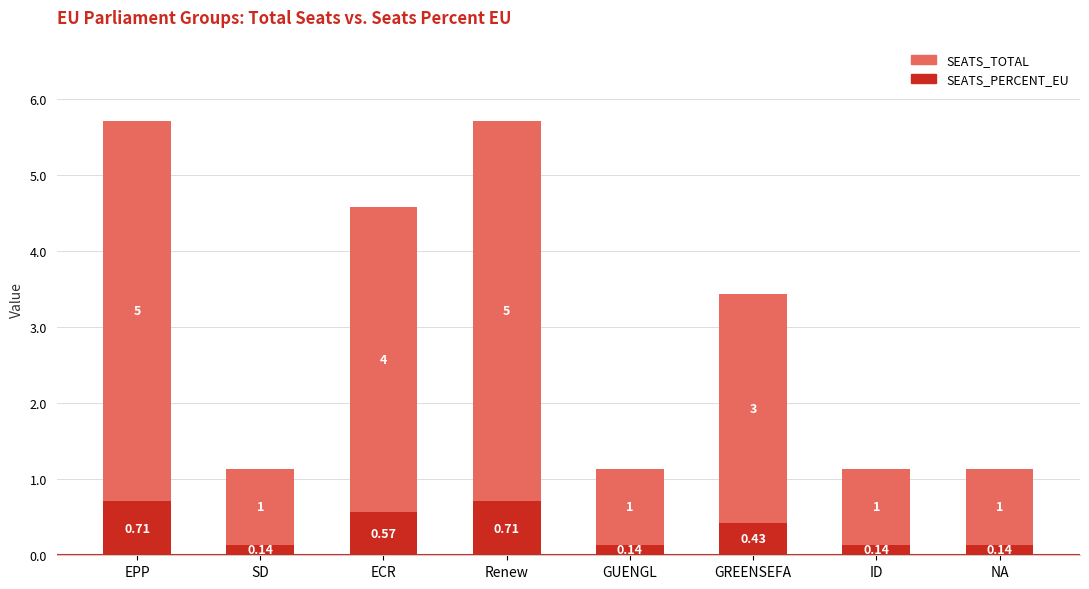

How many series are shown in this chart?

2